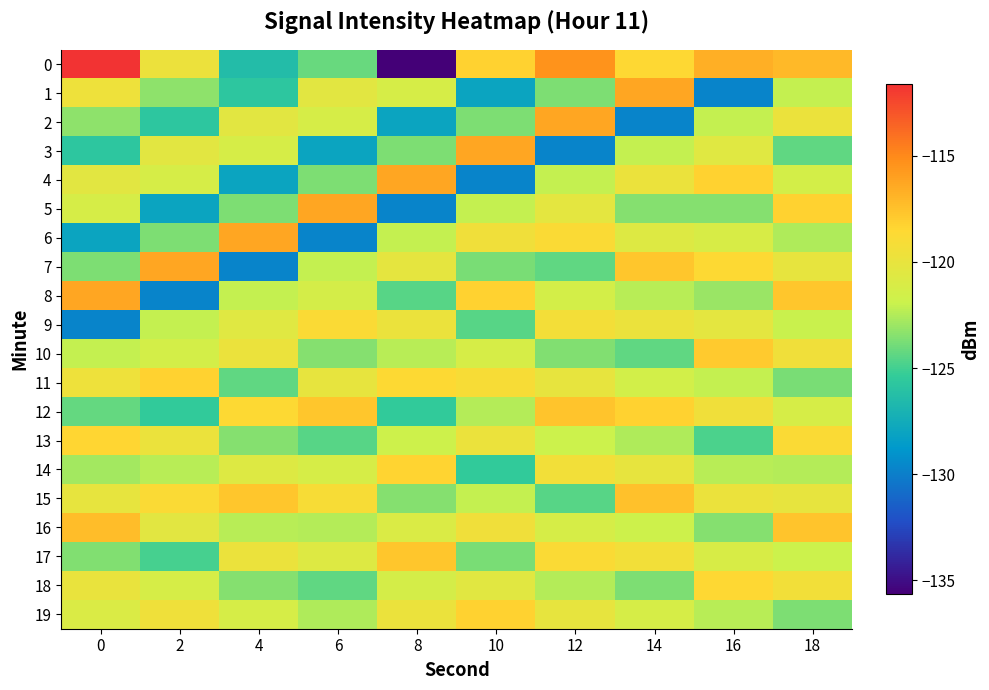

Rank the series by their maximum value, from lowest to highest.

9, 18, 13, 14, 11, 19, 10, 17, 12, 15, 16, 1, 2, 3, 4, 5, 6, 7, 8, 0